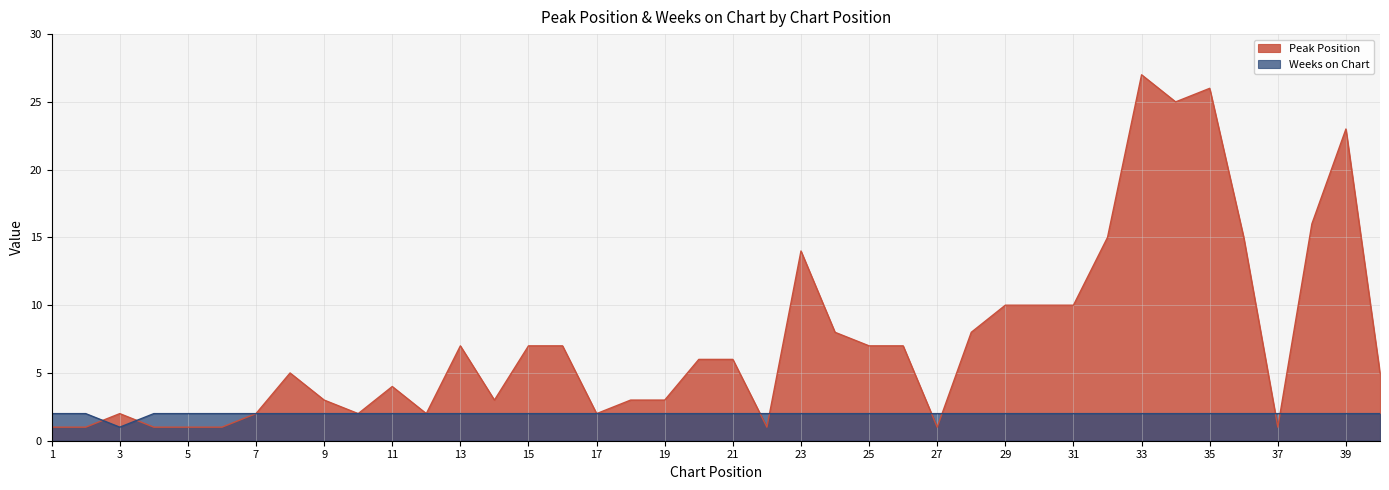

At which category is the sum across all series the highest?

33